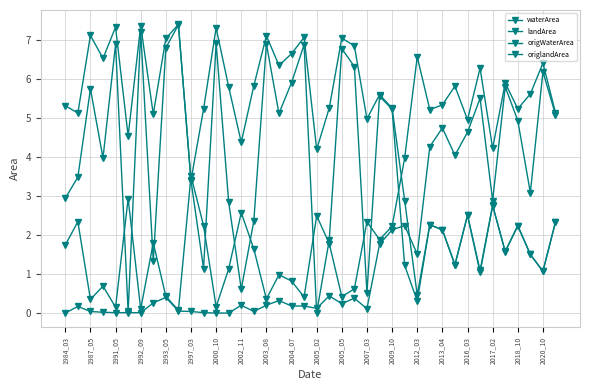

True or false: waterArea and origWaterArea cross at least once.

False